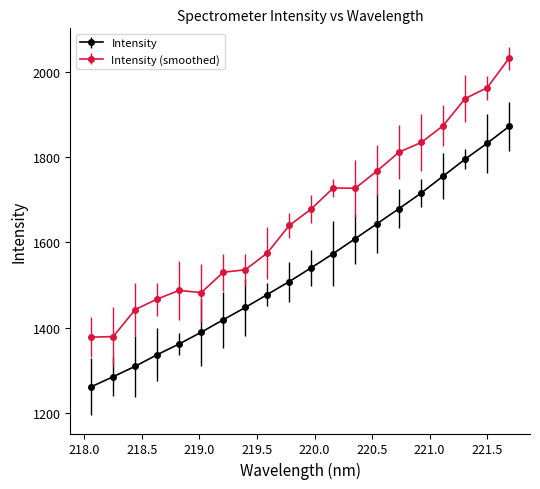

Which series has the largest total across all categories?

Intensity (smoothed)